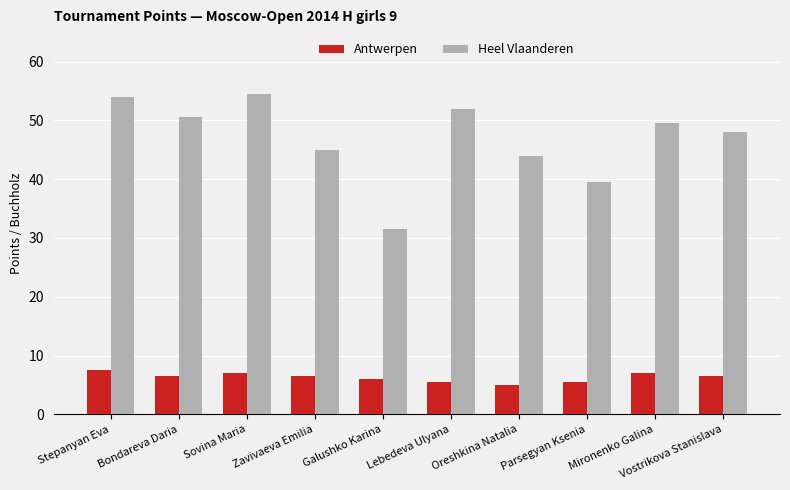

What is the highest value of the Heel Vlaanderen series?

54.5